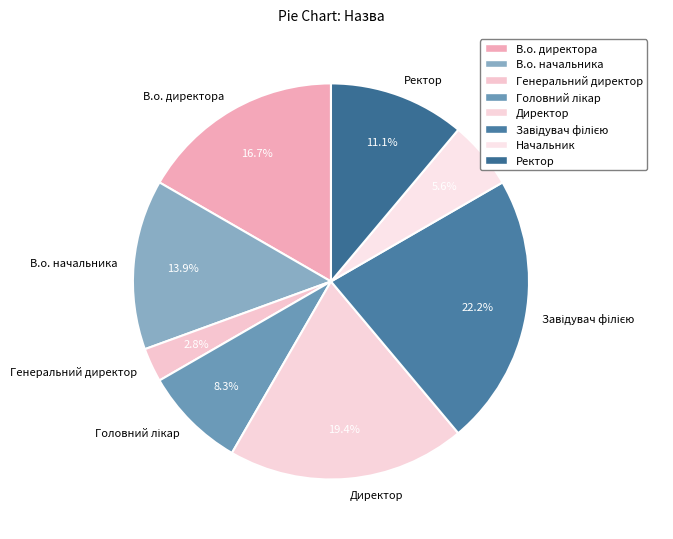

Which has a higher value, Начальник or Ректор?

Ректор